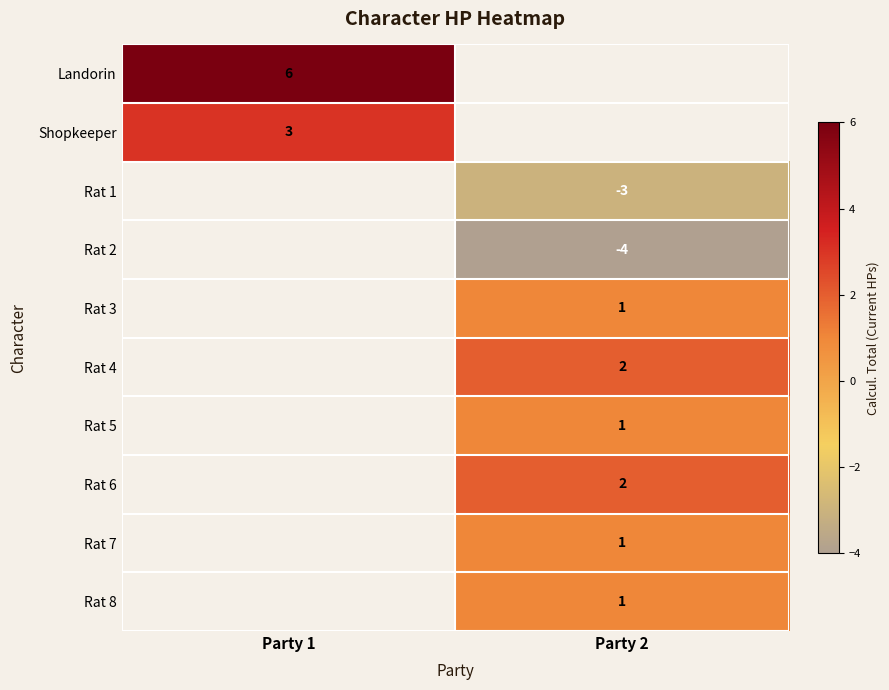

The Landorin series shows 6 at Party 1. True or false?

True